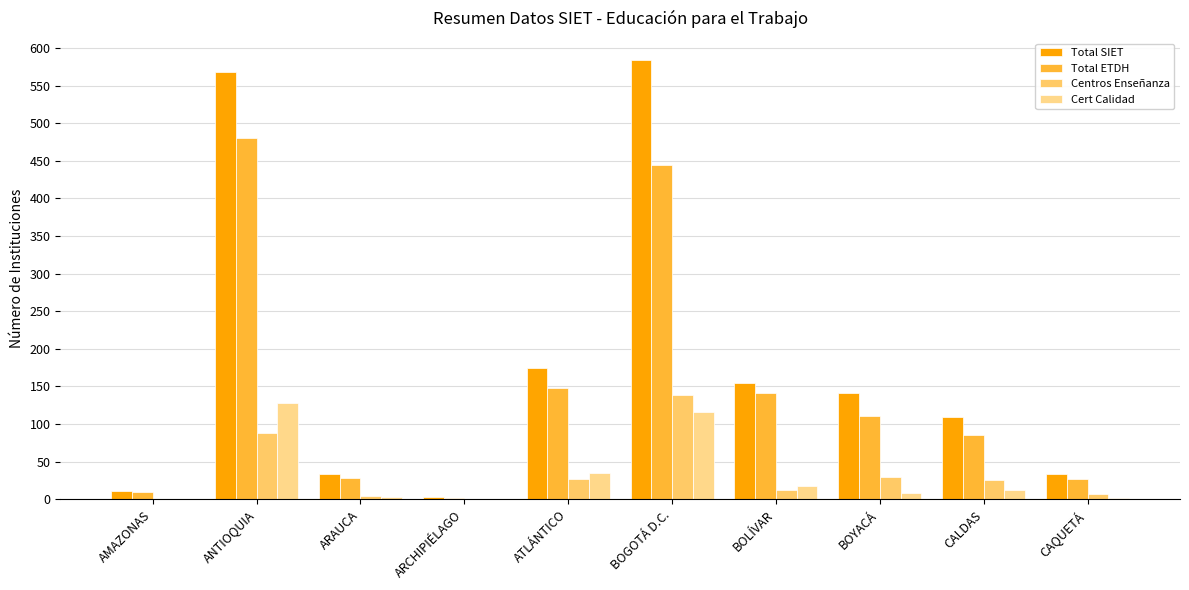

What is the label of the 2nd bar from the right?

CALDAS